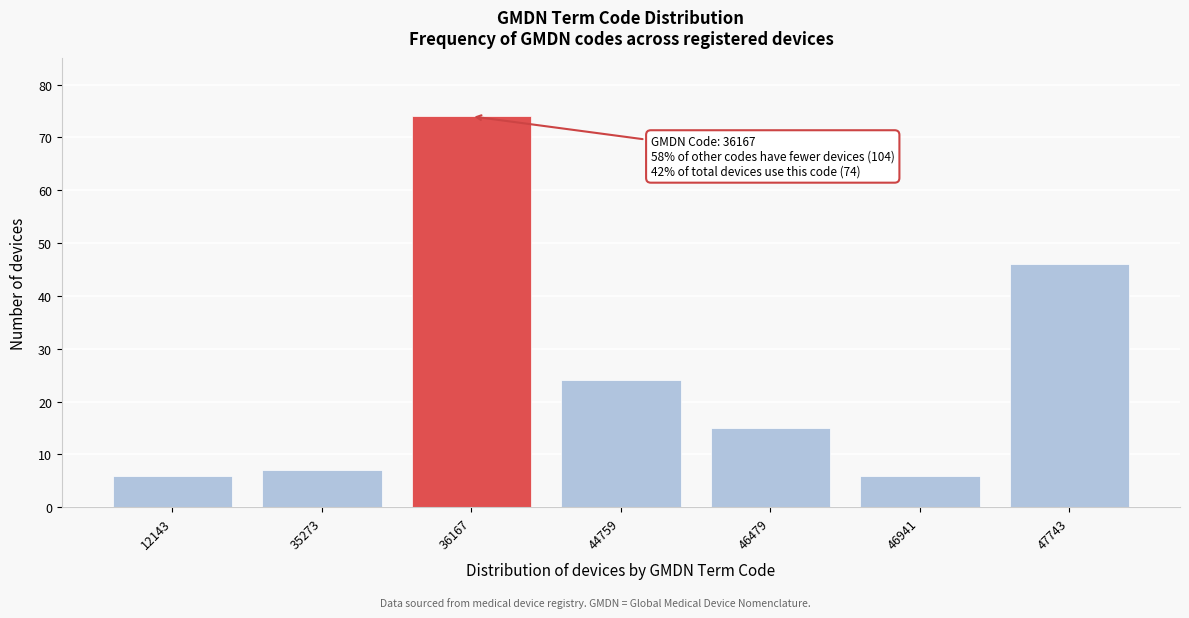

Reading right to left, what are all the values shown in this chart?

46	6	15	24	74	7	6